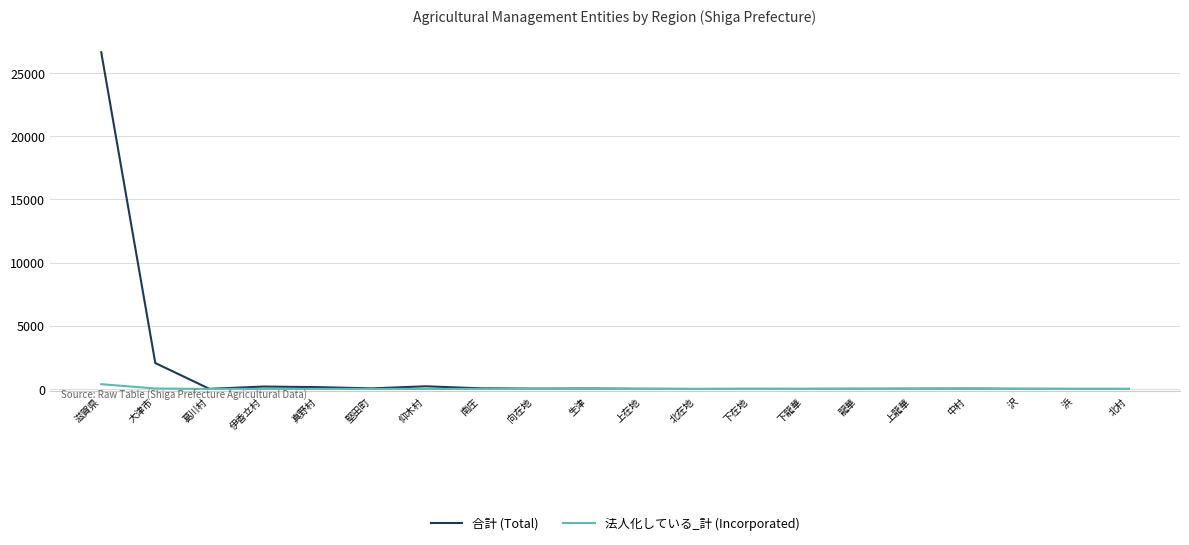

What is the highest value of the 合計 (Total) series?

26628